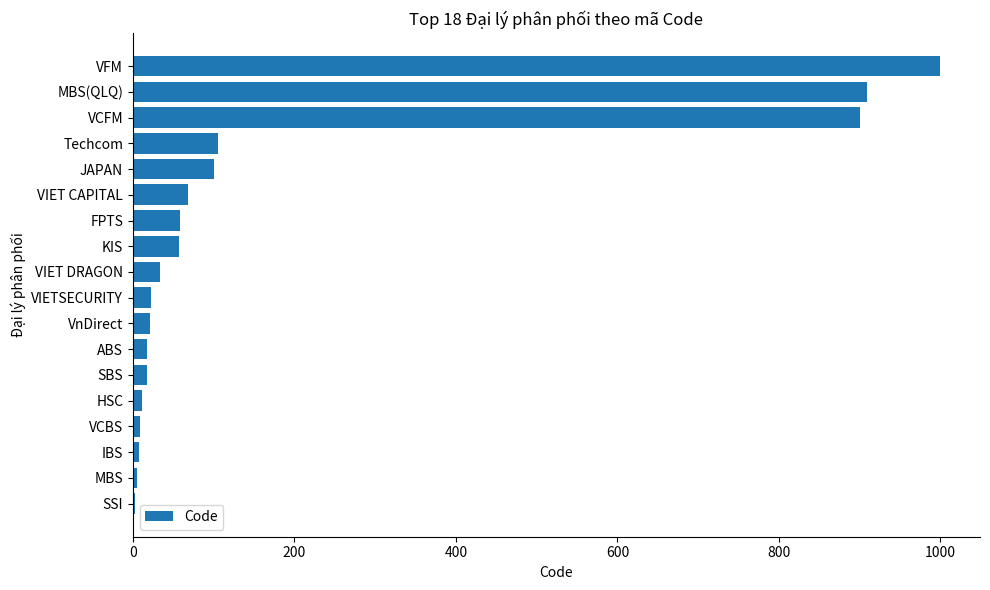

Approximately how many times larger is the value at VIETSECURITY compared to VnDirect?

1.1